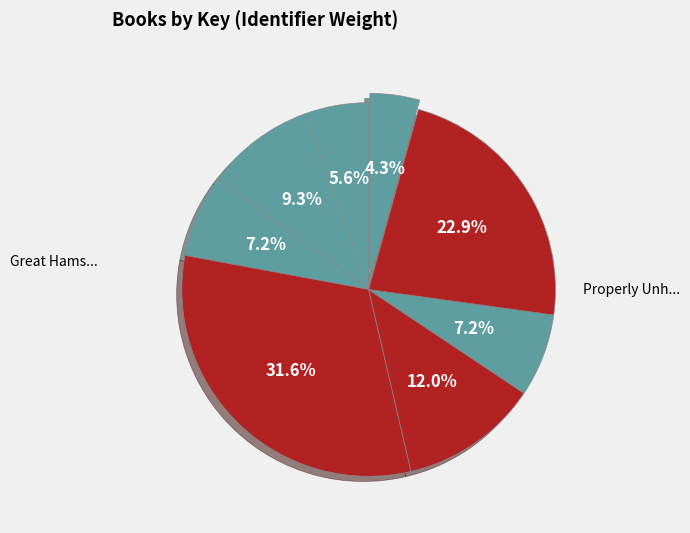

How many slices are in this pie chart?

8